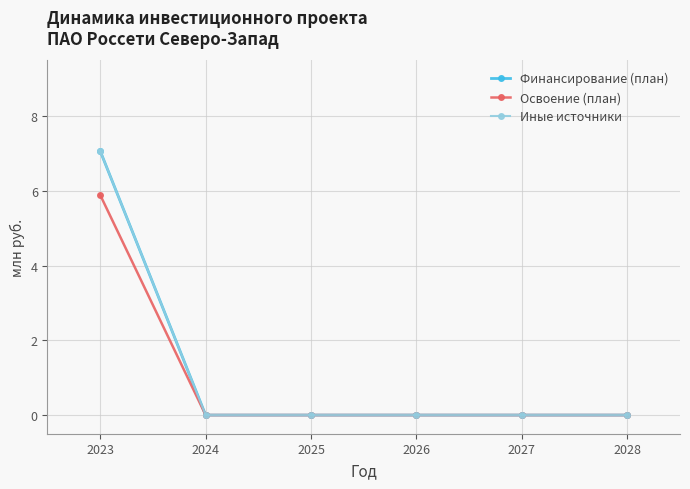

At how many categories does at least one series exceed 6?

1